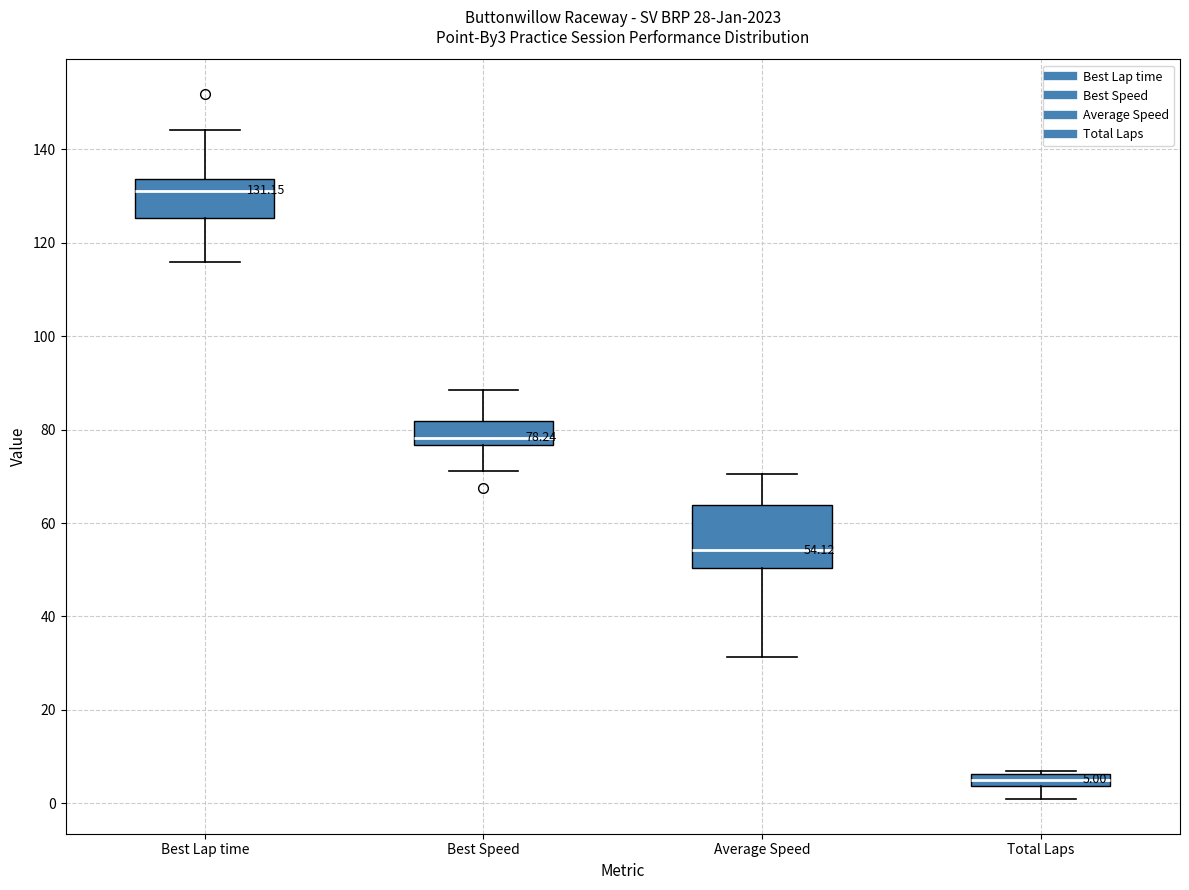

Which box's median line is the lowest?

Total Laps